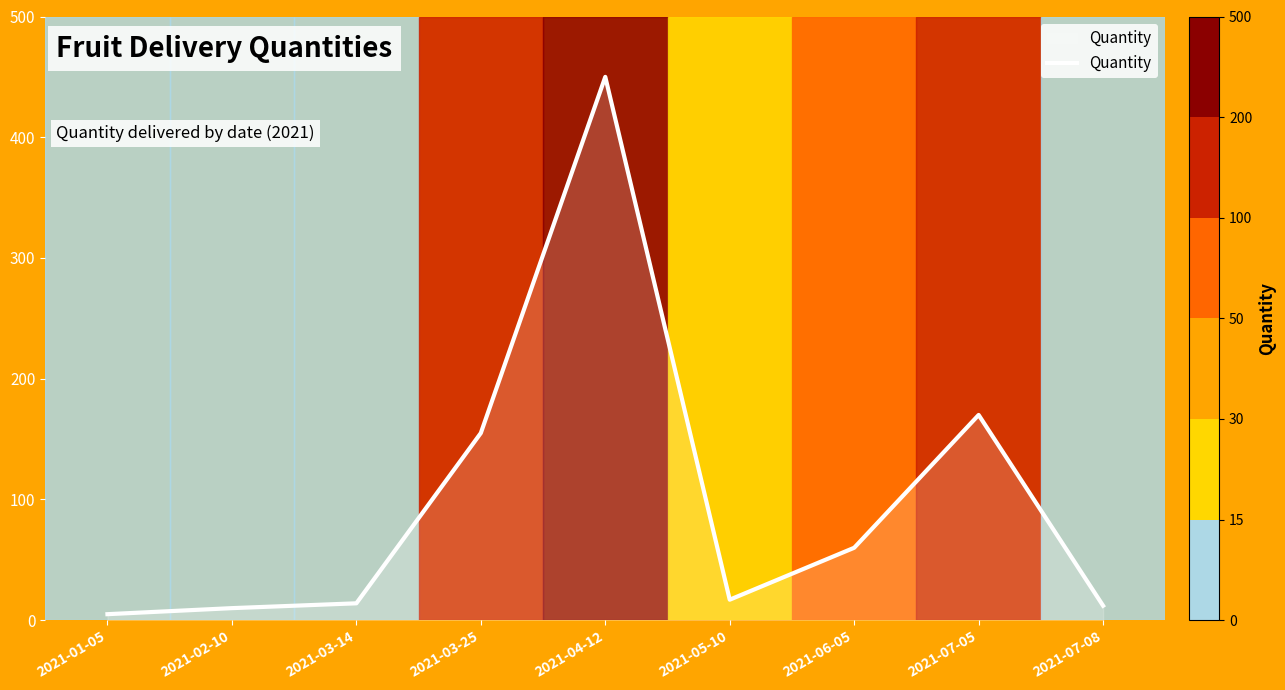

What is the average value?

99